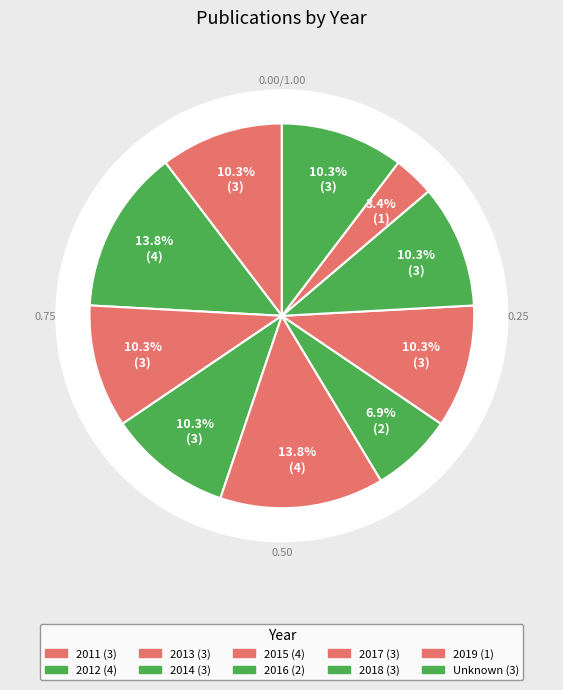

Count the number of slices in the pie.

10